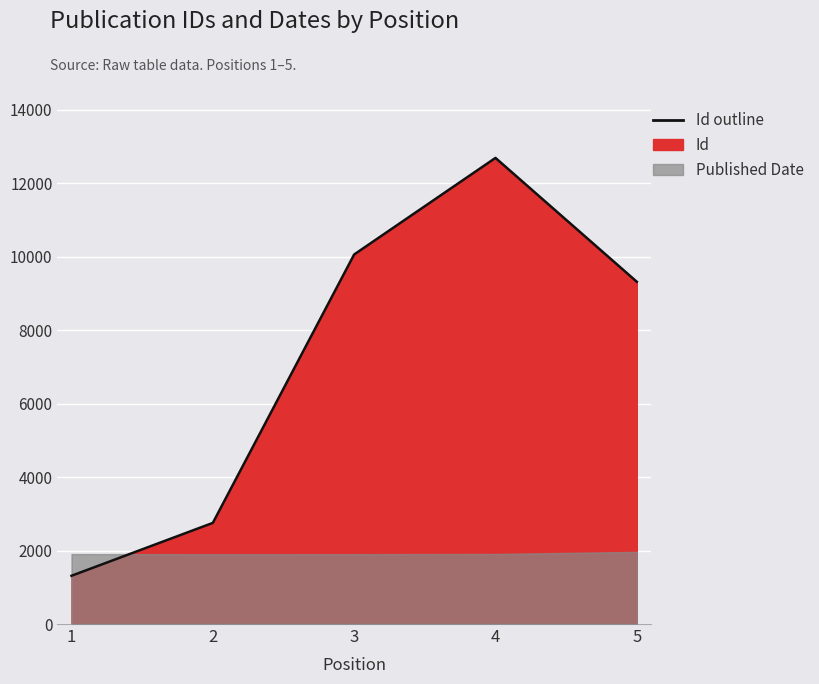

The chart shows a value of 1220 at 2. True or false?

False